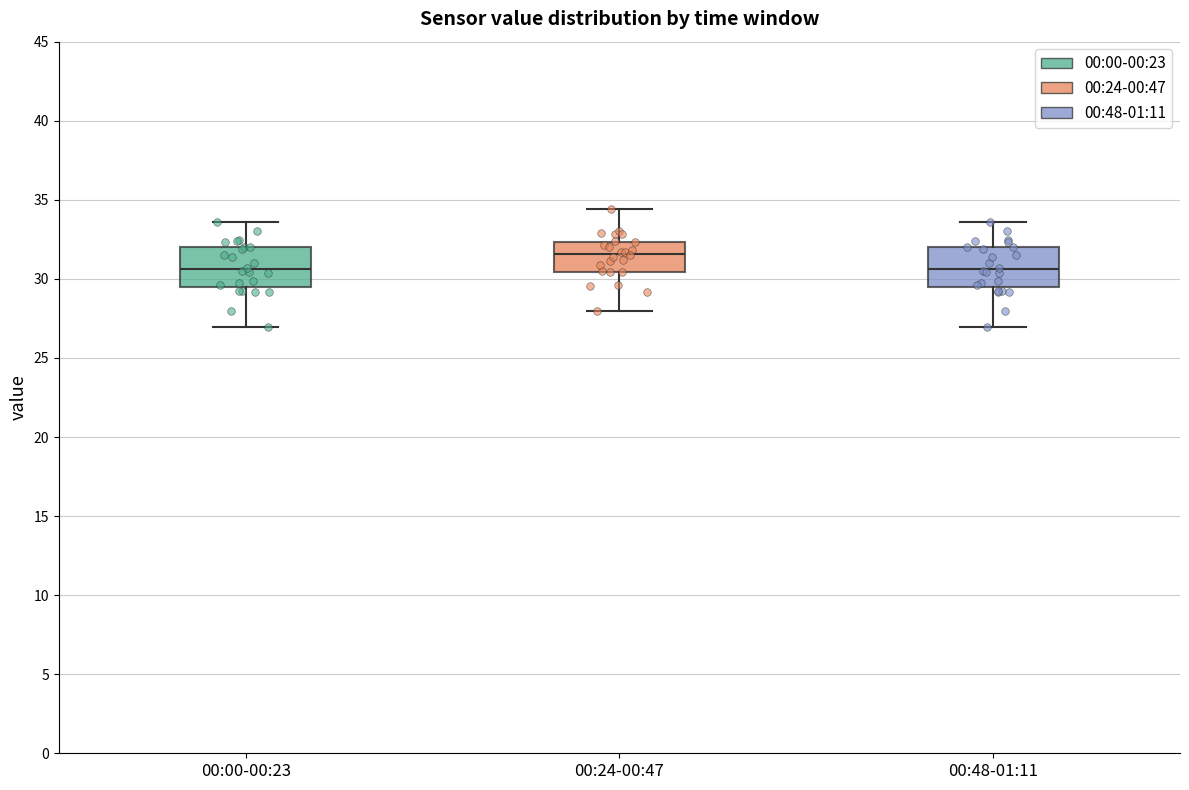

Which box has the highest median line?

00:24-00:47